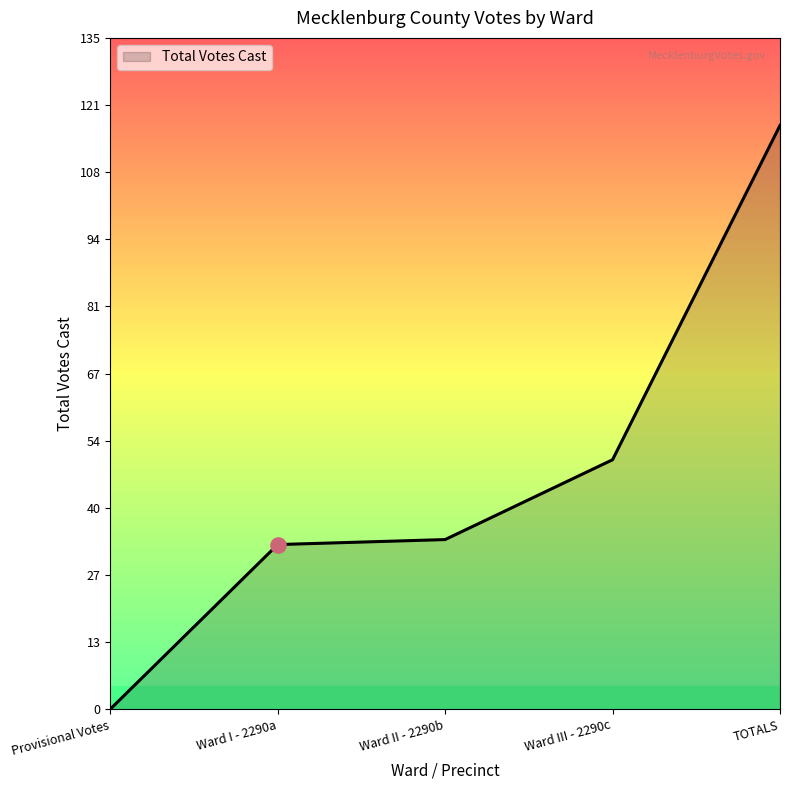

What is the change in value from Provisional Votes to Ward I - 2290a?

+33